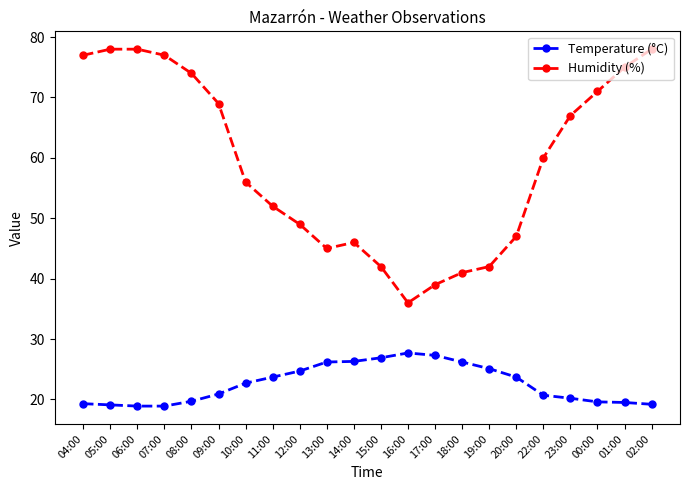

How many lines are shown in the chart?

2